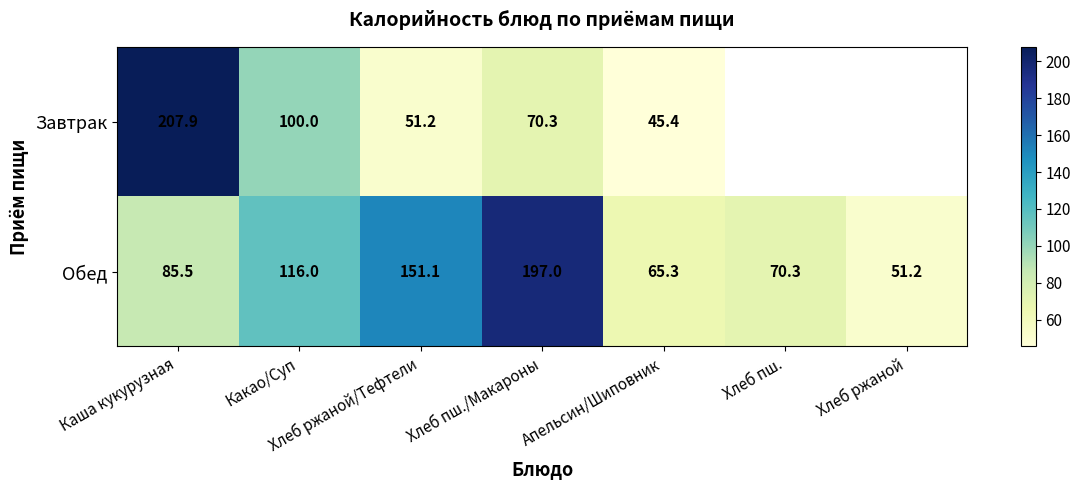

What is the total value across all series at Хлеб пш./Макароны?

267.3